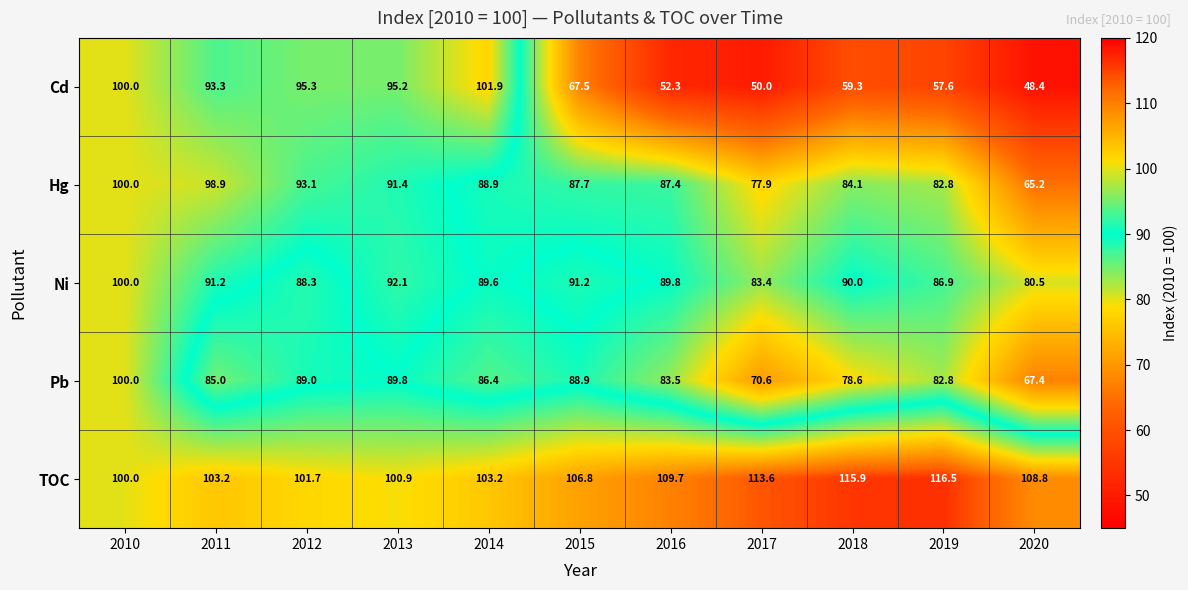

At which label does TOC reach its peak?

2019